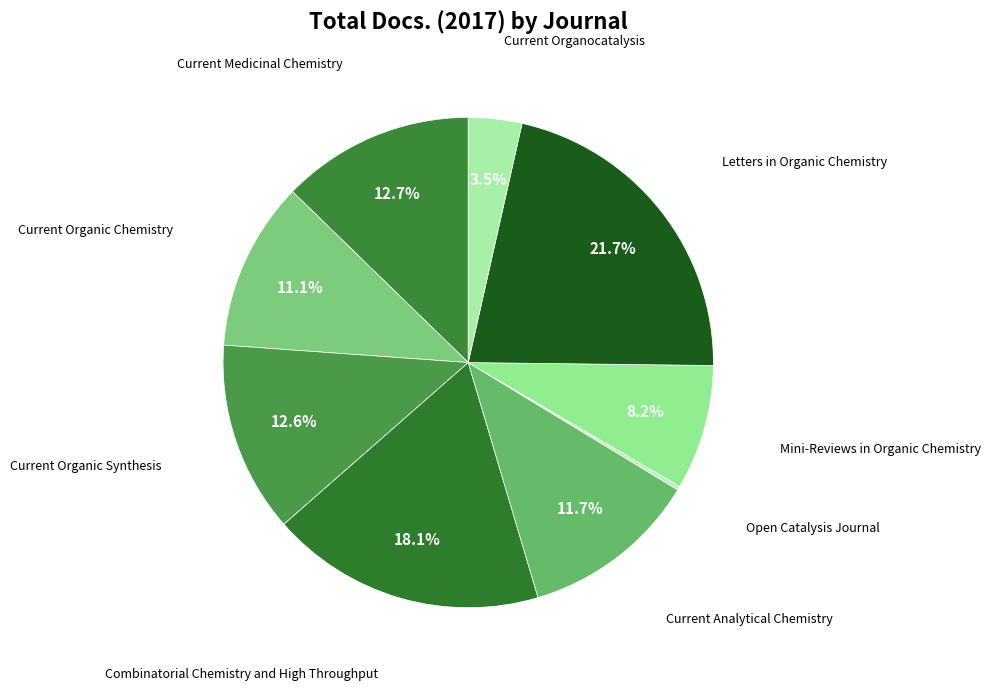

How many slices are in this pie chart?

9